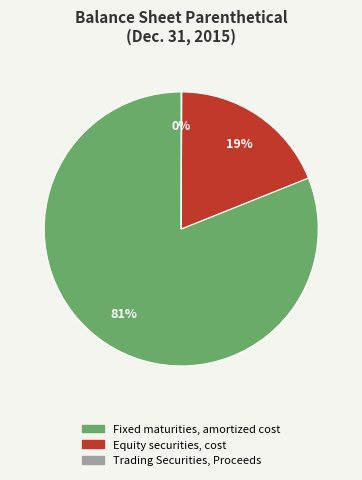

Which category has the biggest portion of the pie?

Fixed maturities, amortized cost